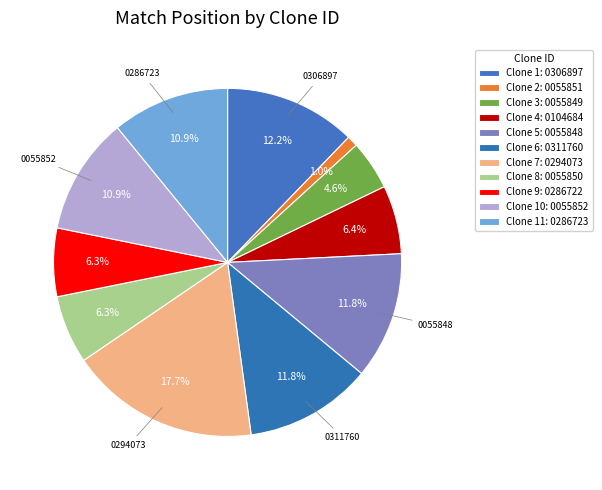

What is the smallest slice in the pie chart?

TRCN0000055851